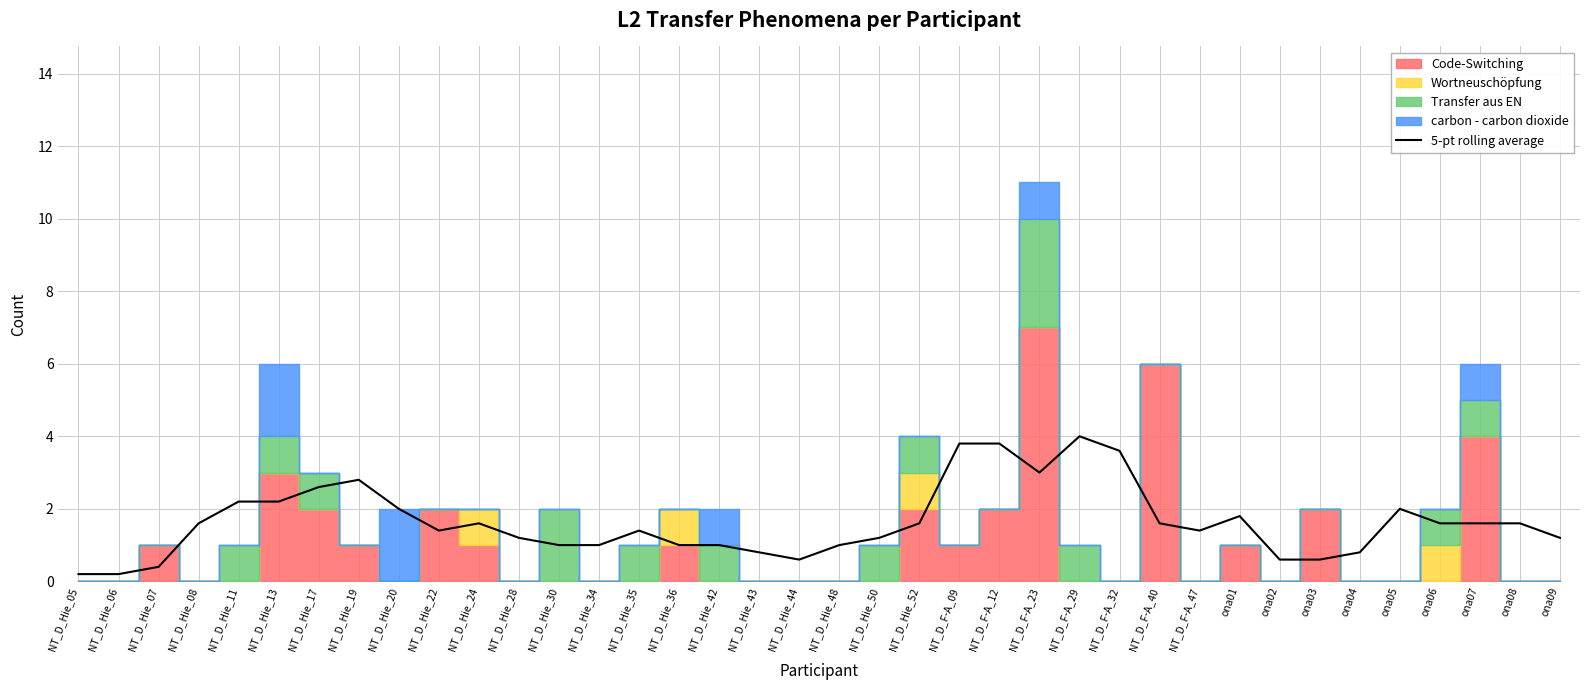

How many interior local valleys (lower than both neighbors) does the data have?

4